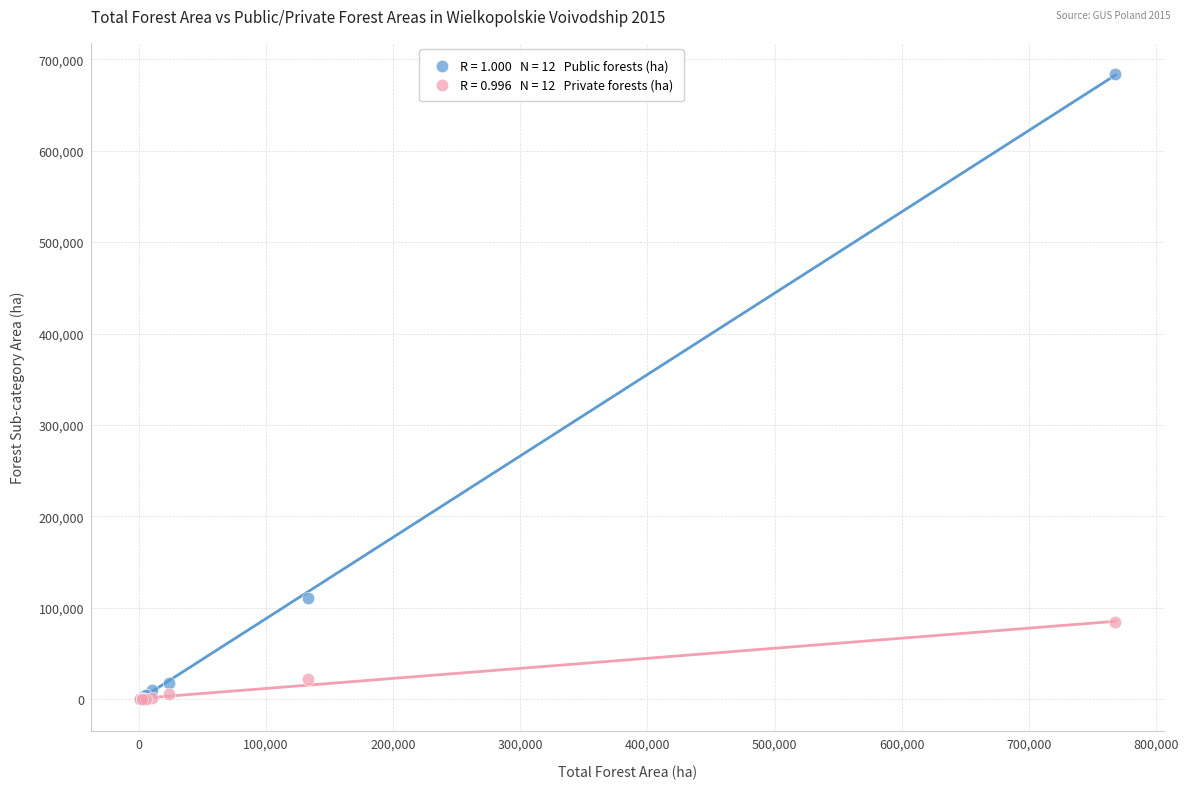

Across all series, what Y value is closest to 341922?

111105.6